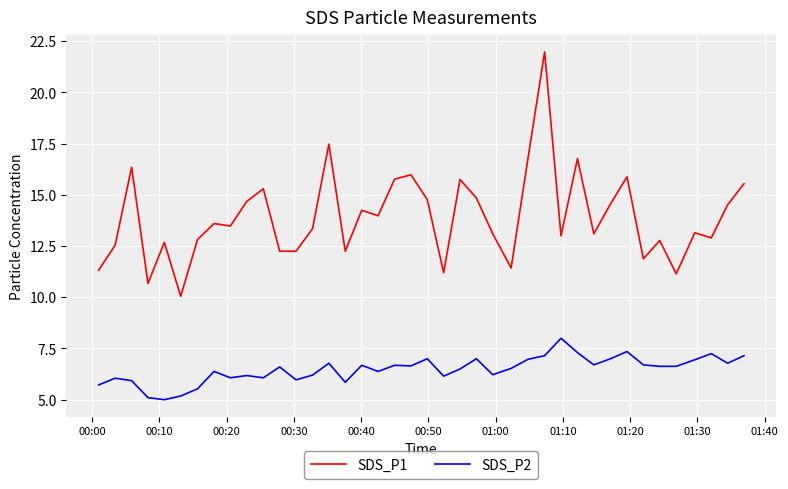

True or false: SDS_P2 and SDS_P1 intersect in this chart.

False